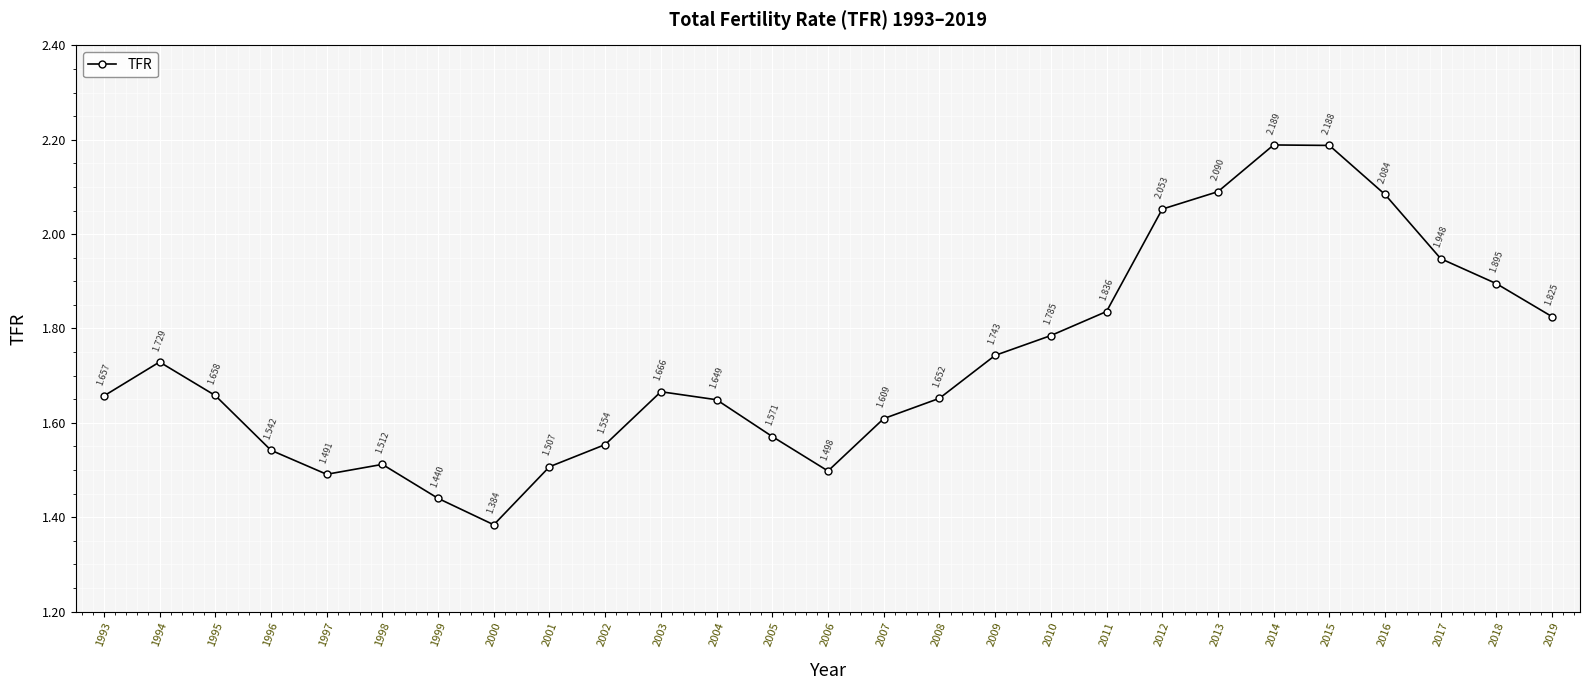

Reading right to left, list all the values displayed in this chart.

1.8	1.9	1.9	2.1	2.2	2.2	2.1	2.1	1.8	1.8	1.7	1.7	1.6	1.5	1.6	1.6	1.7	1.6	1.5	1.4	1.4	1.5	1.5	1.5	1.7	1.7	1.7